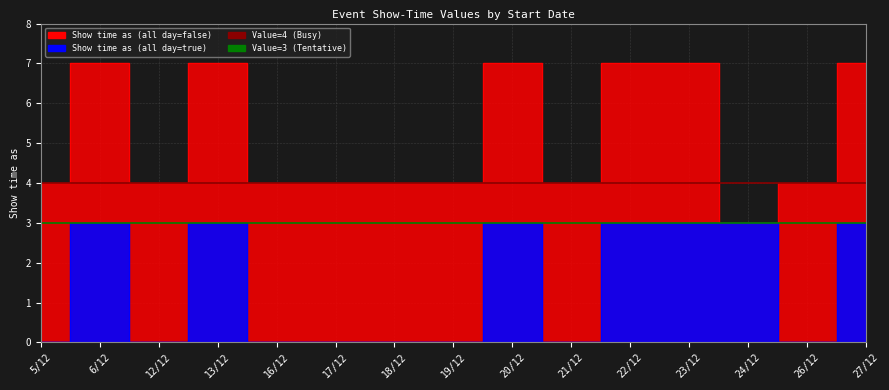

What is the difference between the maximum and second lowest values?

3